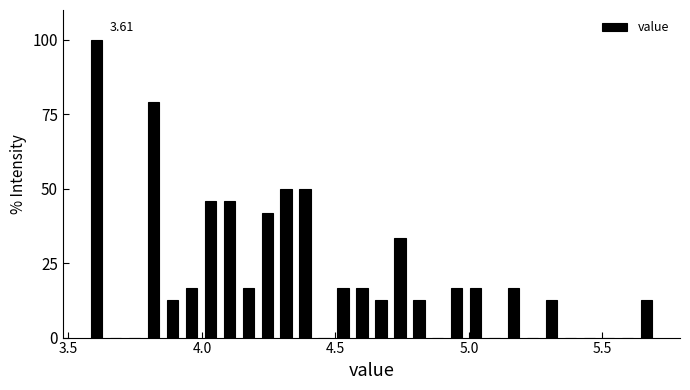

Read against the x-axis, roughly where is the centre of the tallest bar?

3.60